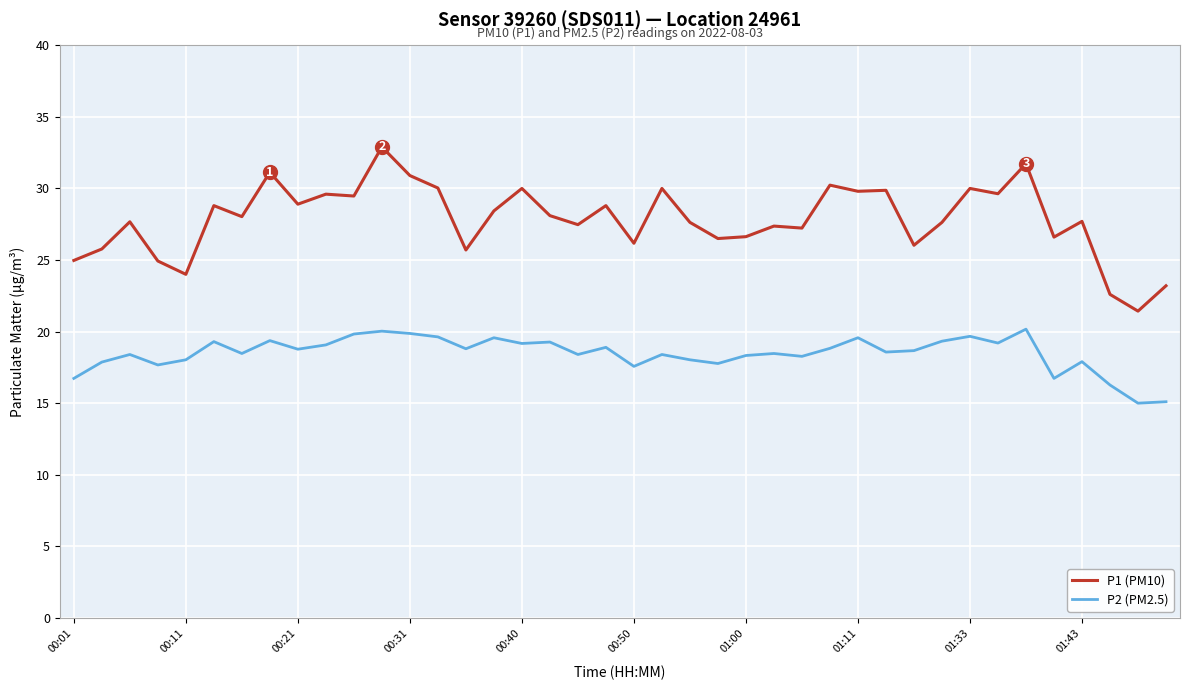

True or false: P2 (PM2.5) and P1 (PM10) cross at least once.

False